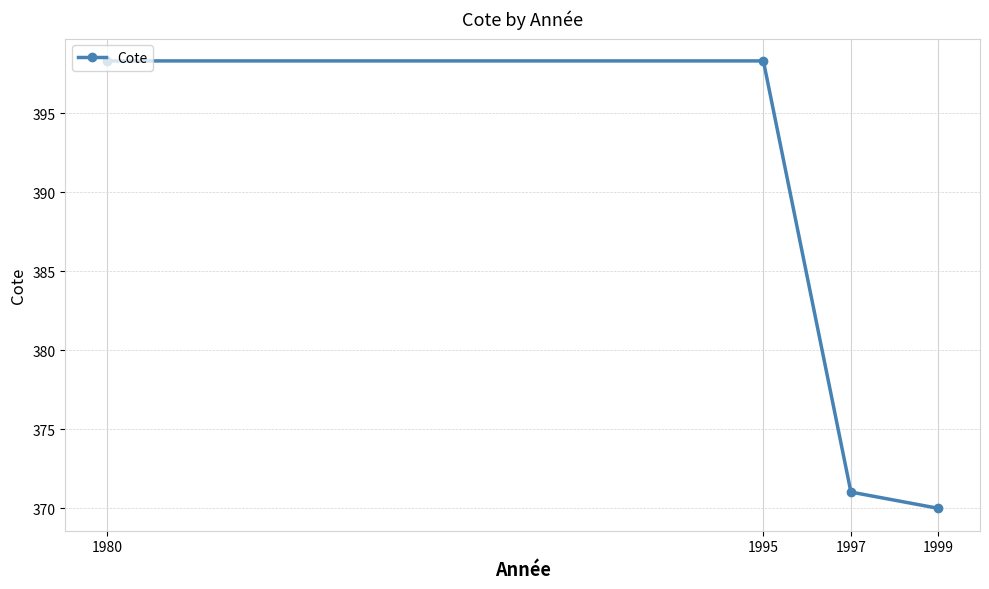

True or false: there are more than 1 points higher than both neighbors.

False